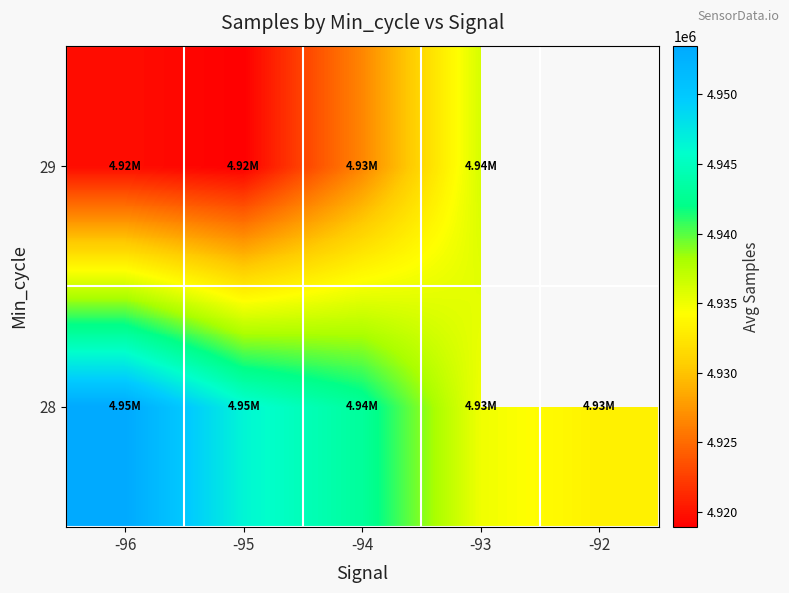

At which category is the sum across all series the highest?

-96